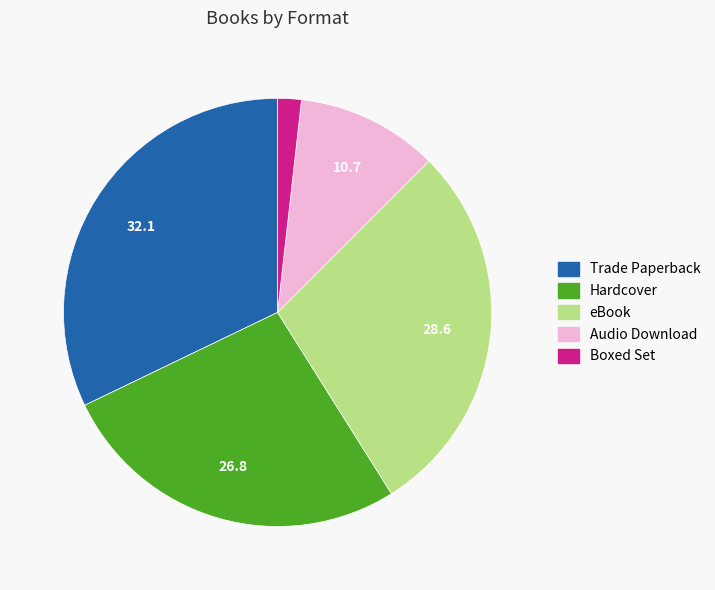

Which category has the biggest portion of the pie?

Trade Paperback